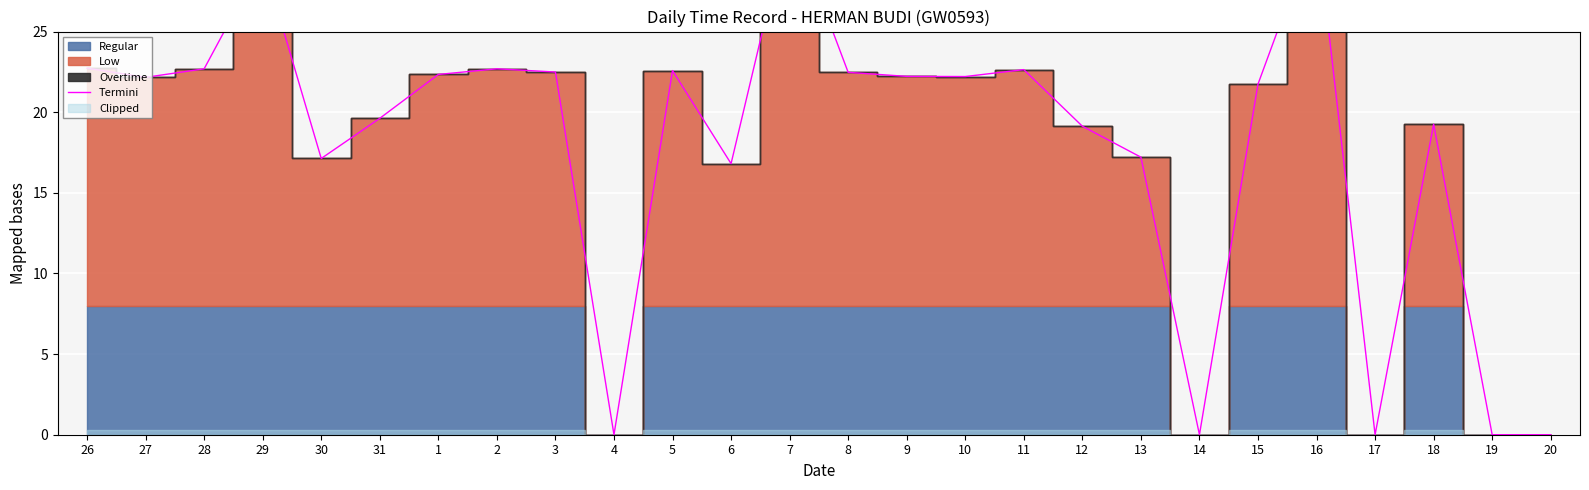

Rank the categories by value from lowest to highest.

4, 14, 17, 19, 20, 6, 30, 13, 12, 18, 31, 15, 27, 10, 9, 1, 8, 3, 5, 11, 28, 2, 26, 29, 16, 7